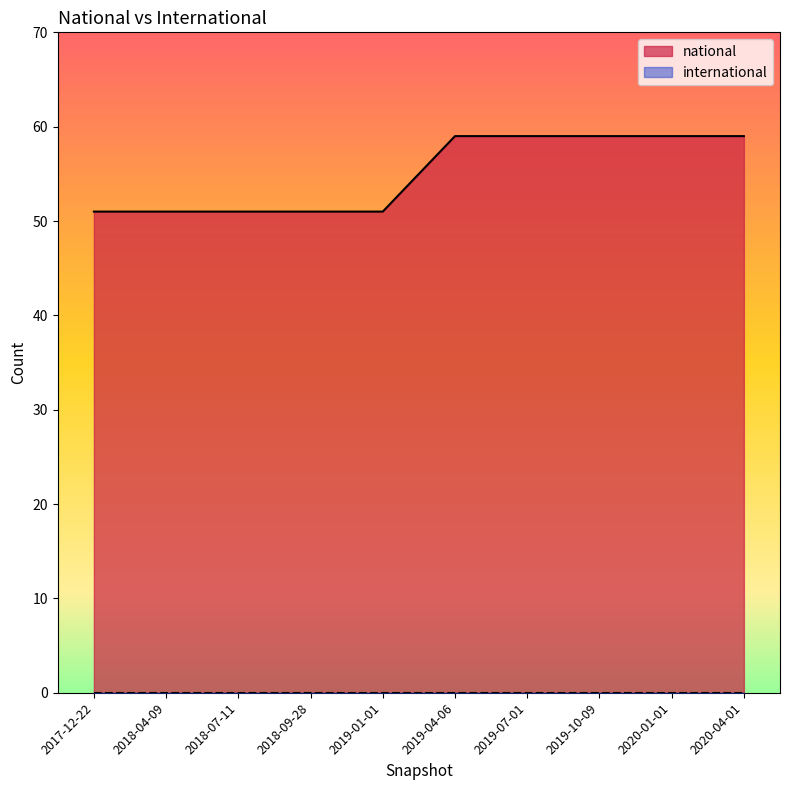

Count the number of data series in this chart.

2